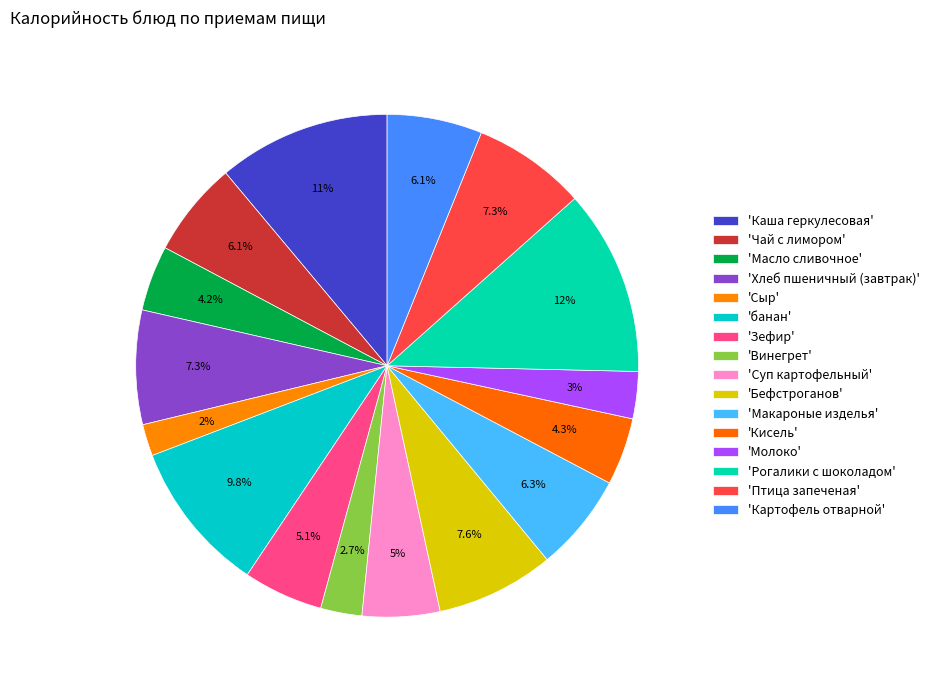

Is there any slice that represents more than half of the pie?

No